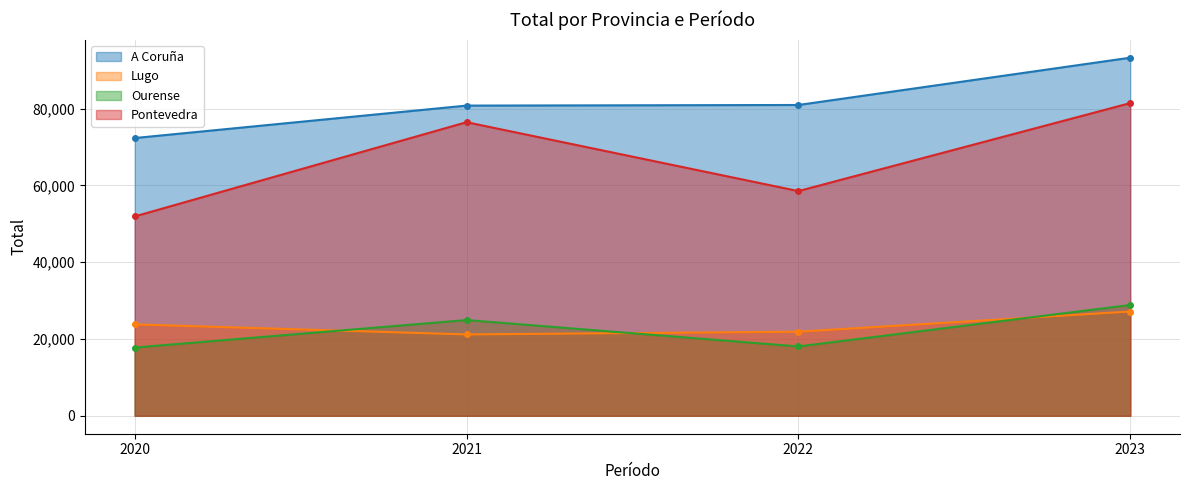

True or false: Lugo and A Coruña intersect in this chart.

False